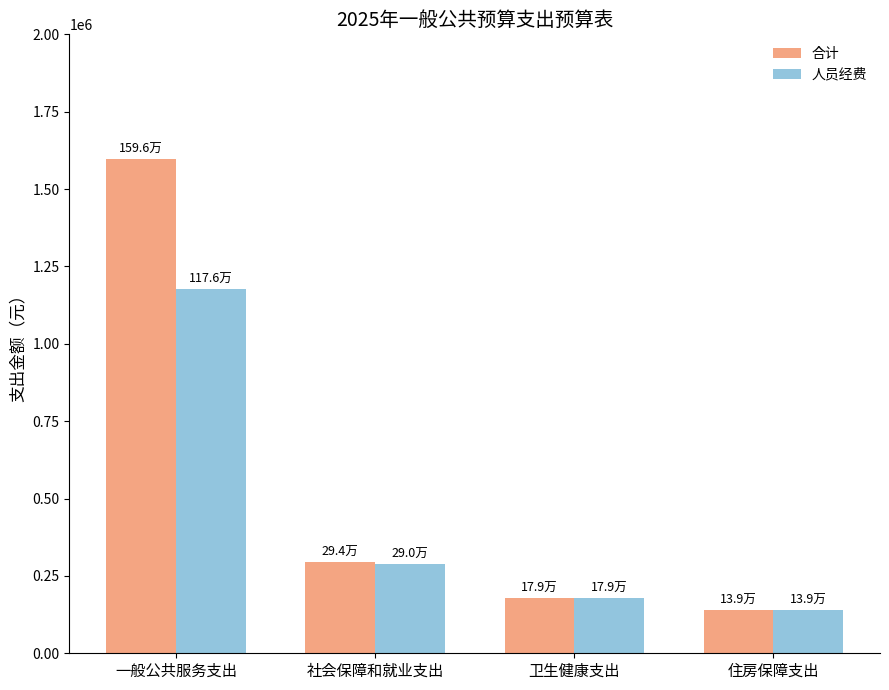

What value does the 人员经费 series have at 住房保障支出?

138706.1